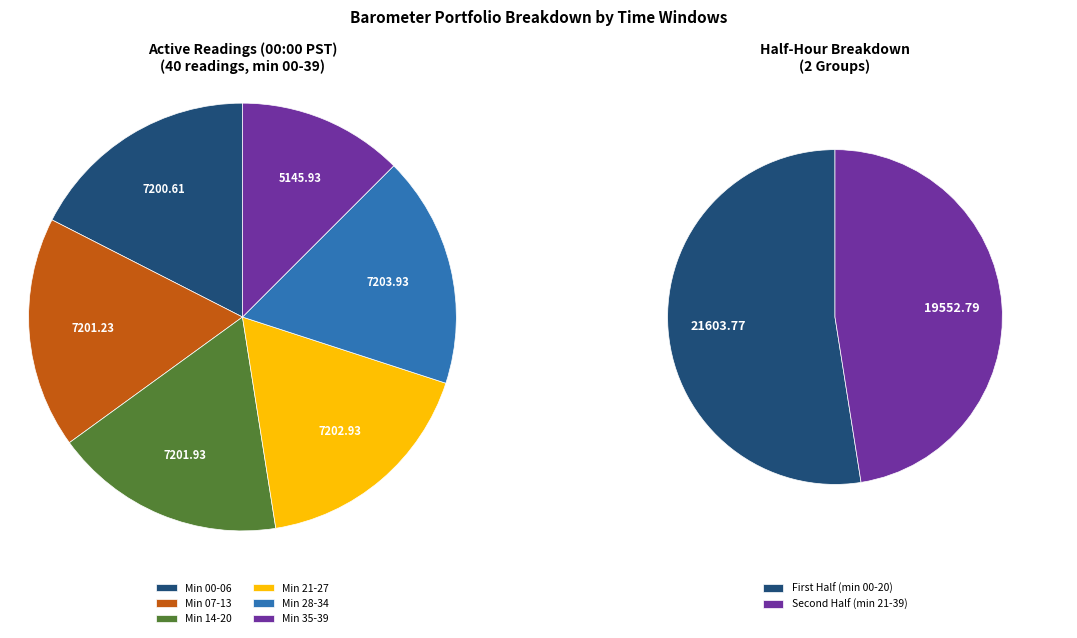

What is the ratio of the value at 32 to the value at 9?

1.0